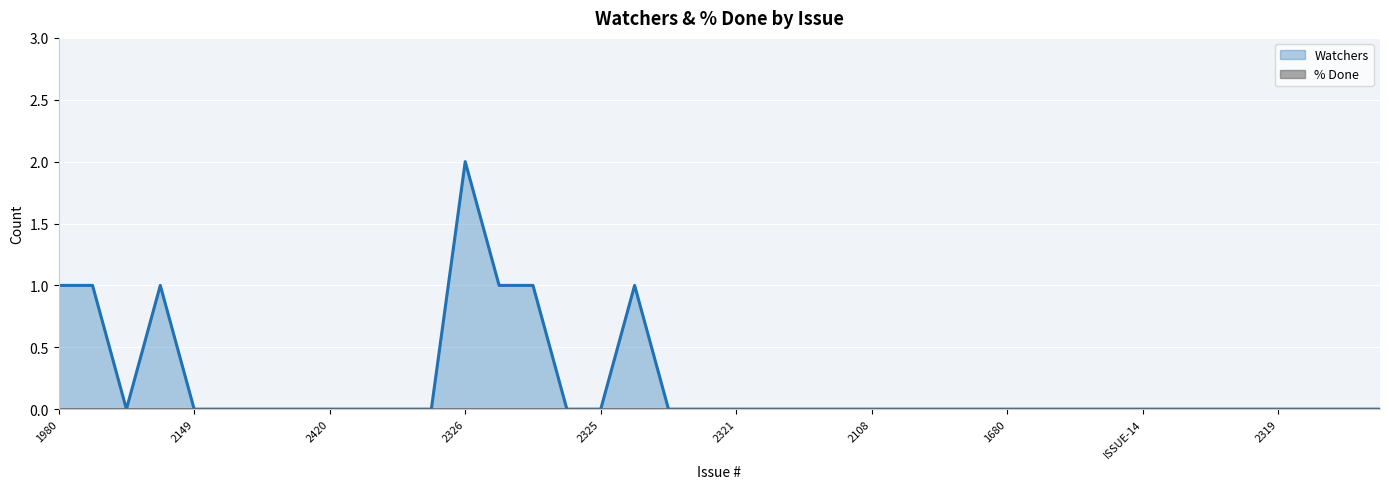

Is it true that the value at 1735 is 1?

False